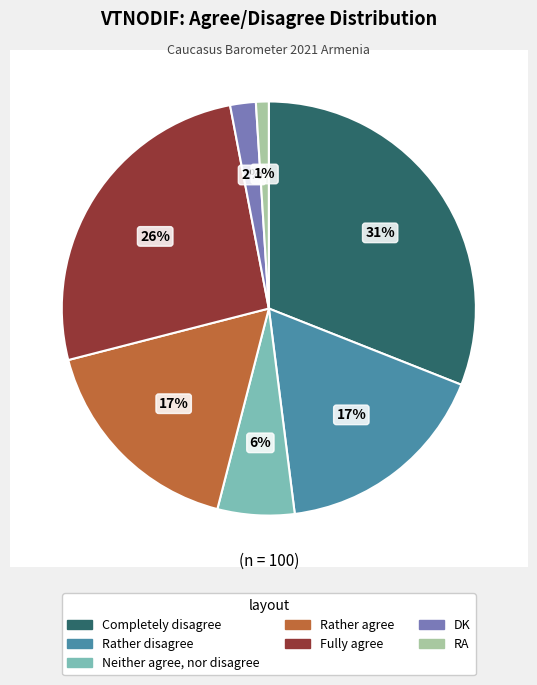

What is the change in value from Rather agree to Fully agree?

+9